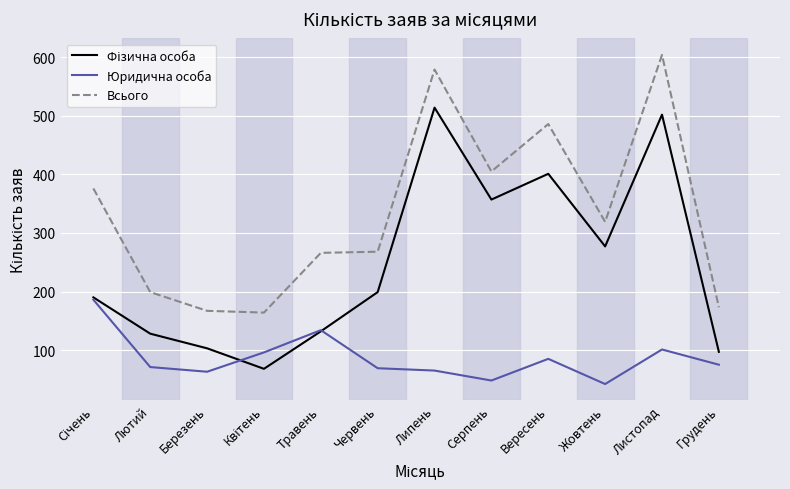

What is the maximum value shown in the chart?

604